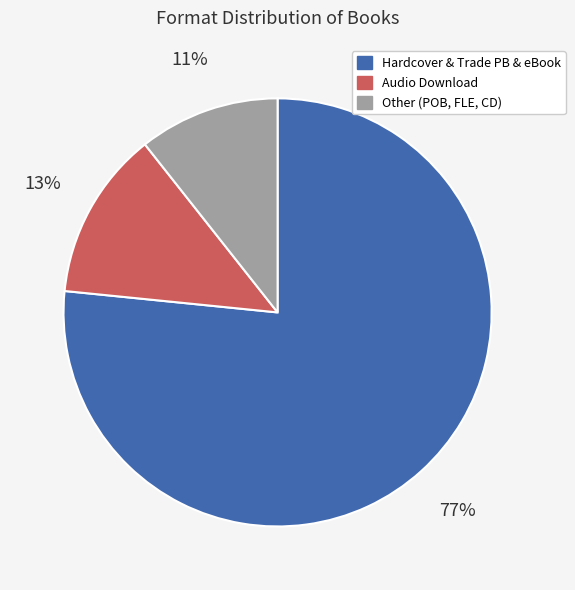

How many segments does this pie chart have?

3